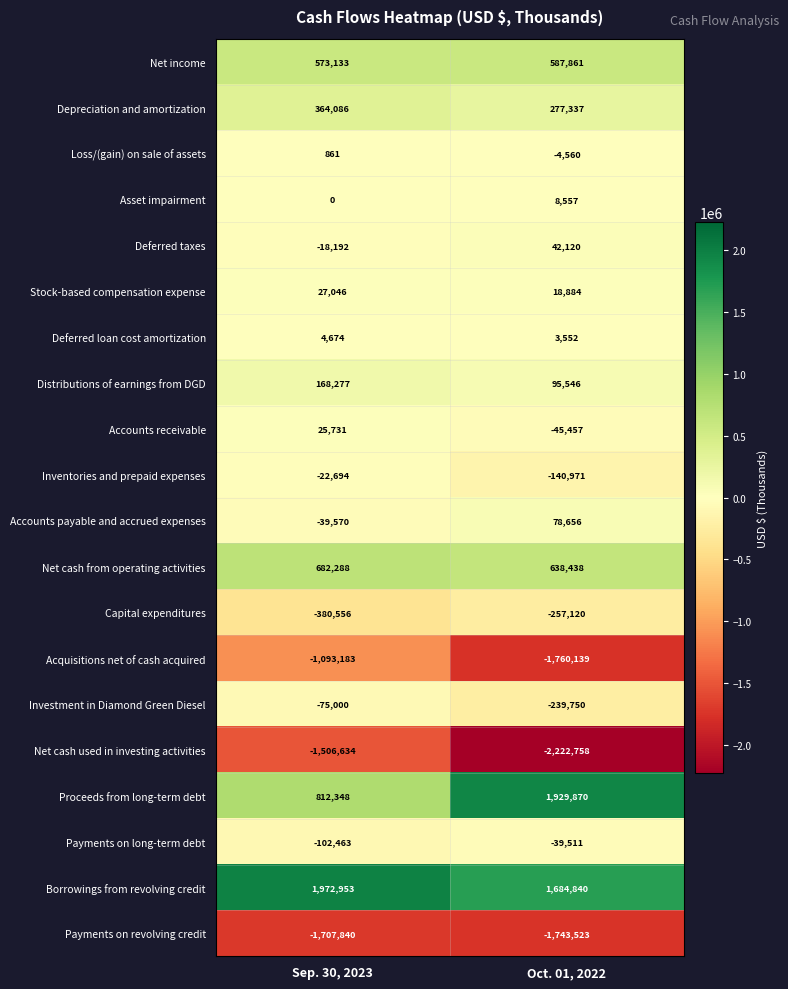

Where is Asset impairment nearest to the value 4278?

Sep. 30, 2023